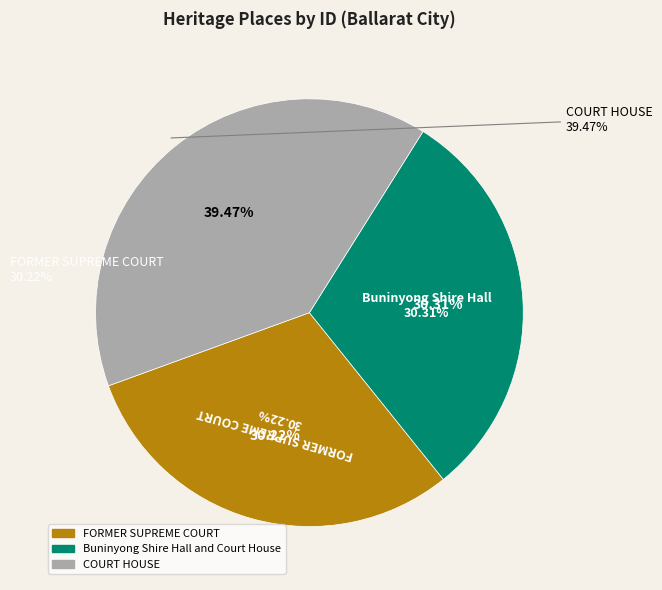

What is the change in value from FORMER SUPREME COURT to COURT HOUSE?

+37824